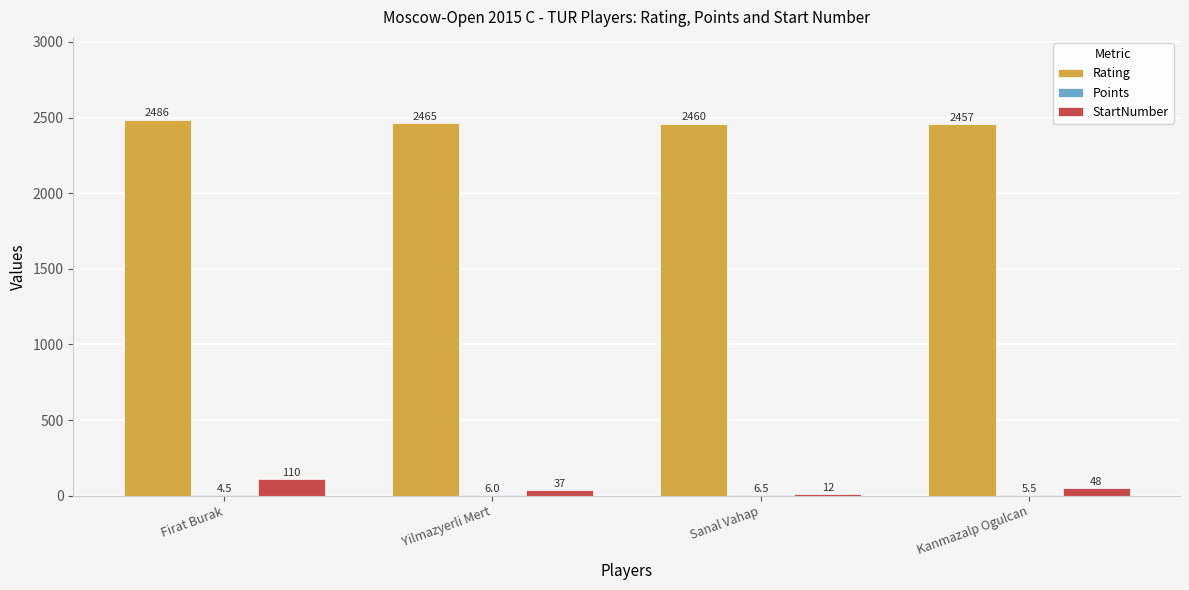

How many categories are shown in the chart?

4